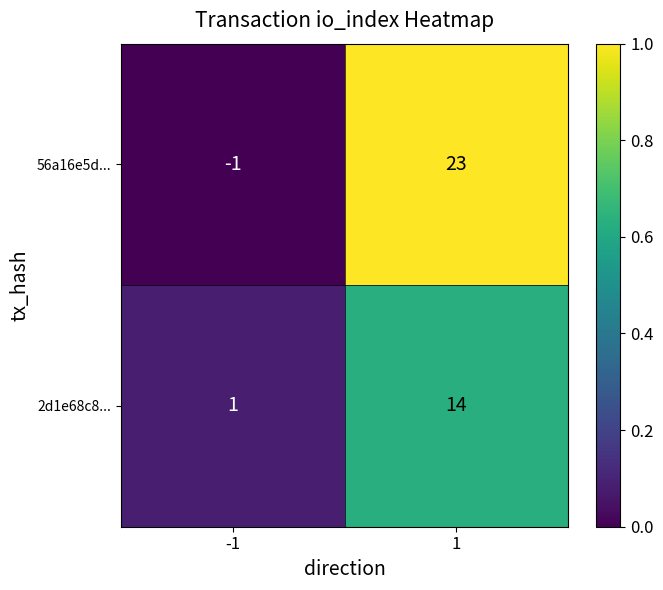

Reading left to right, list all the values displayed in this chart.

56a16e5d...: -1	23
2d1e68c8...: 1	14